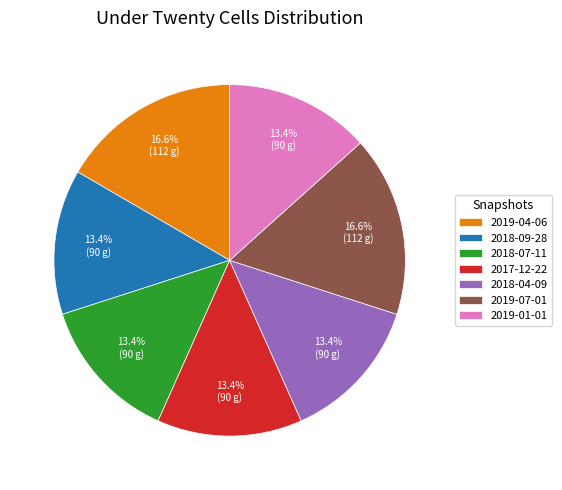

True or false: 2019-01-01 accounts for 1% of the total.

False